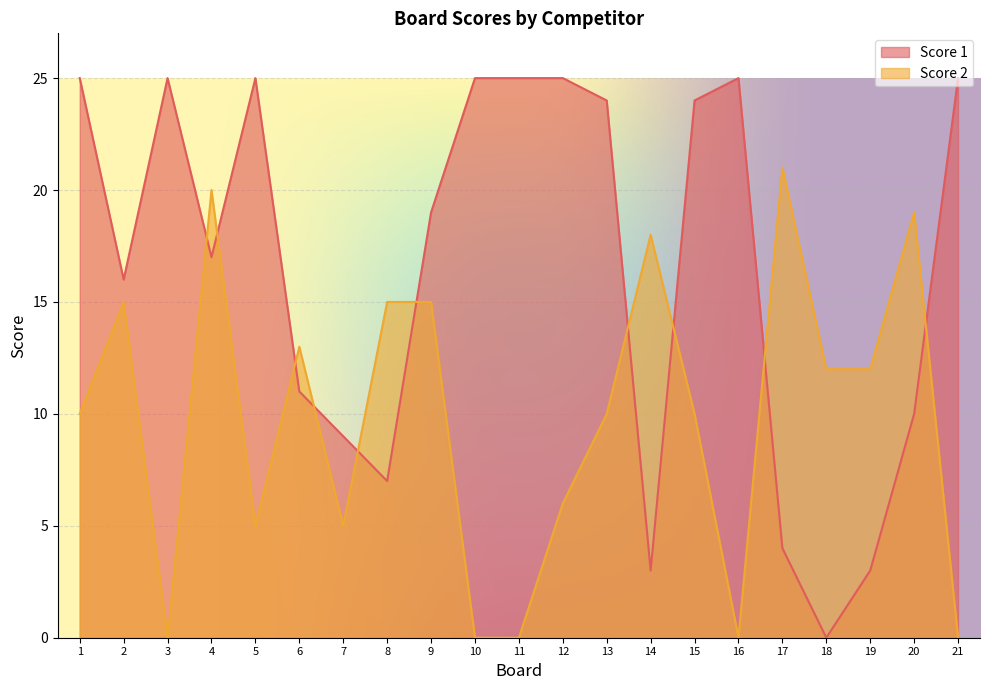

What is the sum of the Score 1 values at 16 and 10?

50